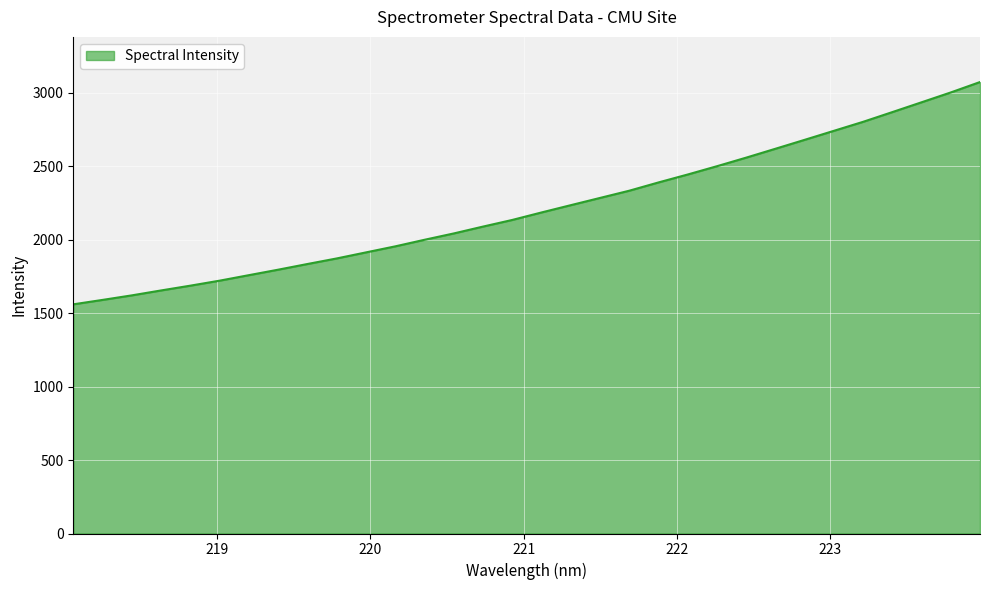

What is the maximum value shown in the chart?

3071.2